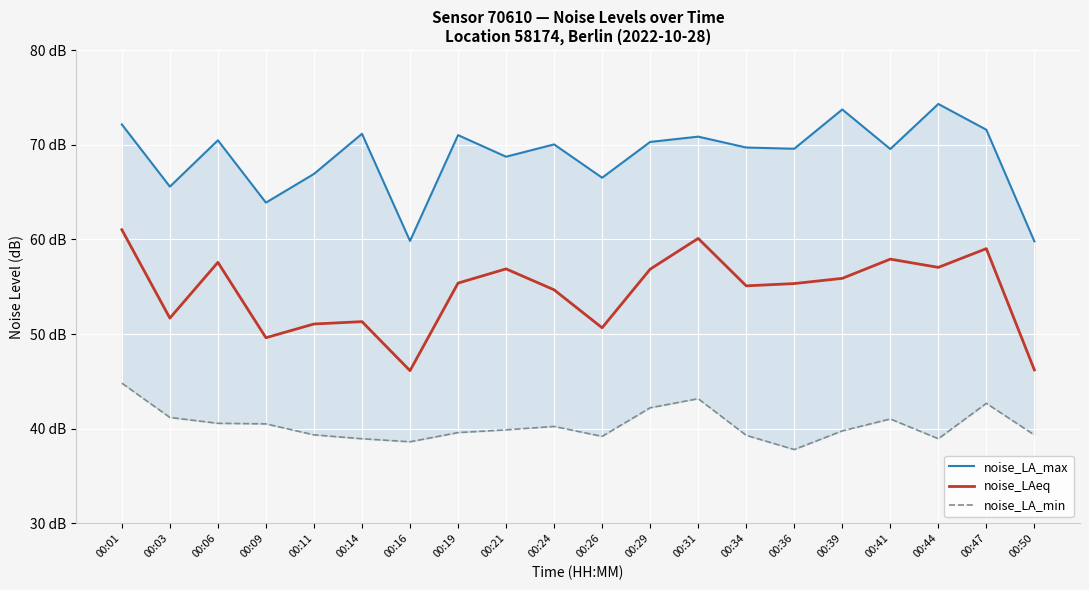

What is the sum of all noise_LA_min values?

807.1